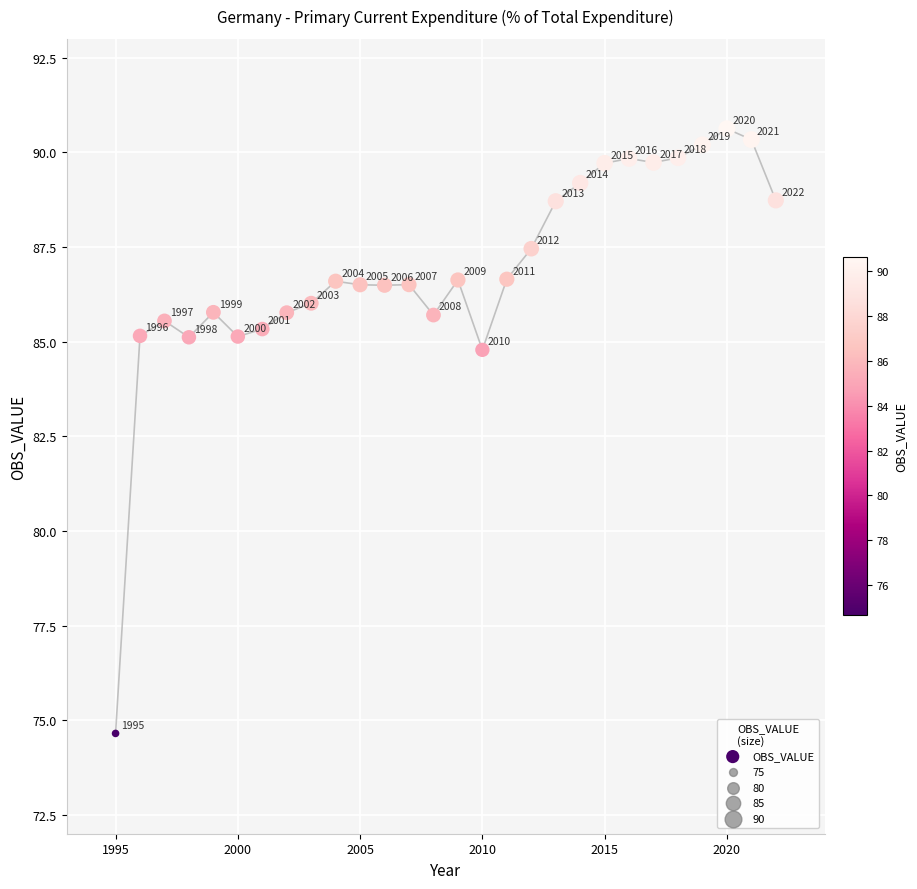

What is the range of X values (max minus min)?

27.0